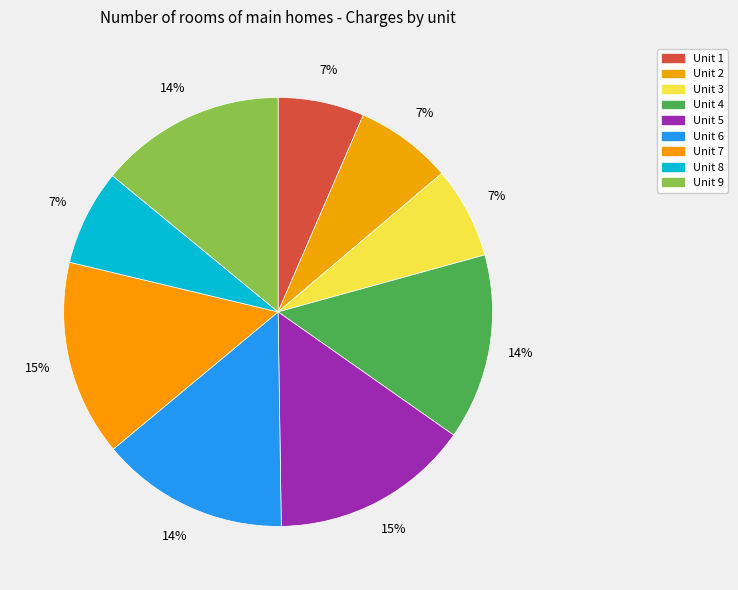

Which category has the smallest portion of the pie?

1